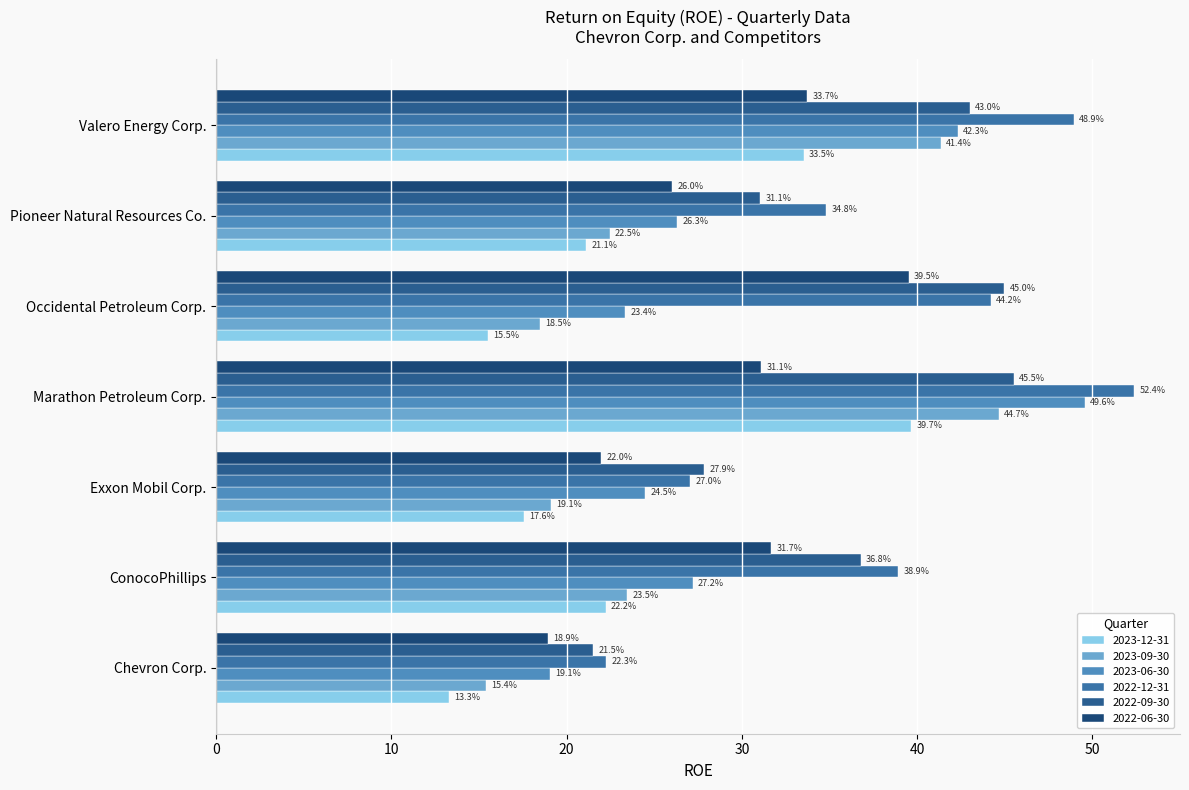

Reading left to right, extract all data points from this chart.

2023-12-31: Chevron Corp.=13.3	ConocoPhillips=22.2	Exxon Mobil Corp.=17.6	Marathon Petroleum Corp.=39.7	Occidental Petroleum Corp.=15.5	Pioneer Natural Resources Co.=21.1	Valero Energy Corp.=33.5
2023-09-30: Chevron Corp.=15.4	ConocoPhillips=23.5	Exxon Mobil Corp.=19.1	Marathon Petroleum Corp.=44.7	Occidental Petroleum Corp.=18.5	Pioneer Natural Resources Co.=22.5	Valero Energy Corp.=41.4
2023-06-30: Chevron Corp.=19.1	ConocoPhillips=27.2	Exxon Mobil Corp.=24.5	Marathon Petroleum Corp.=49.6	Occidental Petroleum Corp.=23.4	Pioneer Natural Resources Co.=26.3	Valero Energy Corp.=42.3
2022-12-31: Chevron Corp.=22.3	ConocoPhillips=38.9	Exxon Mobil Corp.=27.0	Marathon Petroleum Corp.=52.4	Occidental Petroleum Corp.=44.2	Pioneer Natural Resources Co.=34.8	Valero Energy Corp.=48.9
2022-09-30: Chevron Corp.=21.5	ConocoPhillips=36.8	Exxon Mobil Corp.=27.9	Marathon Petroleum Corp.=45.5	Occidental Petroleum Corp.=45.0	Pioneer Natural Resources Co.=31.1	Valero Energy Corp.=43.0
2022-06-30: Chevron Corp.=18.9	ConocoPhillips=31.7	Exxon Mobil Corp.=22.0	Marathon Petroleum Corp.=31.1	Occidental Petroleum Corp.=39.5	Pioneer Natural Resources Co.=26.0	Valero Energy Corp.=33.7